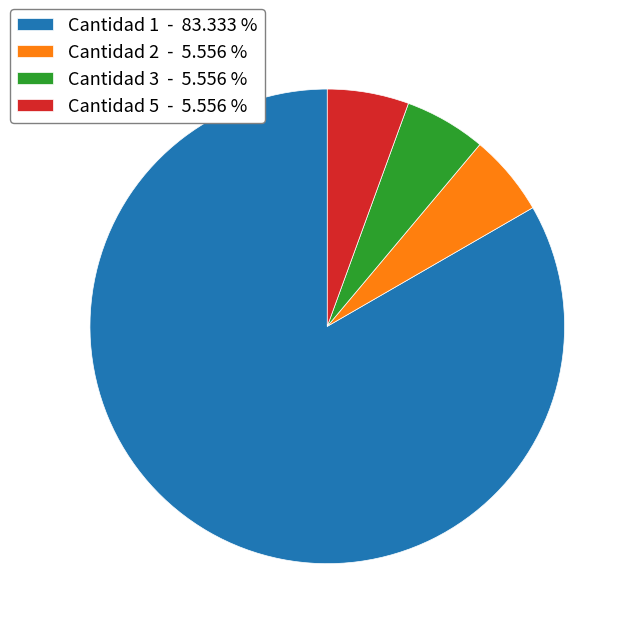

Is there any slice that represents more than half of the pie?

Yes